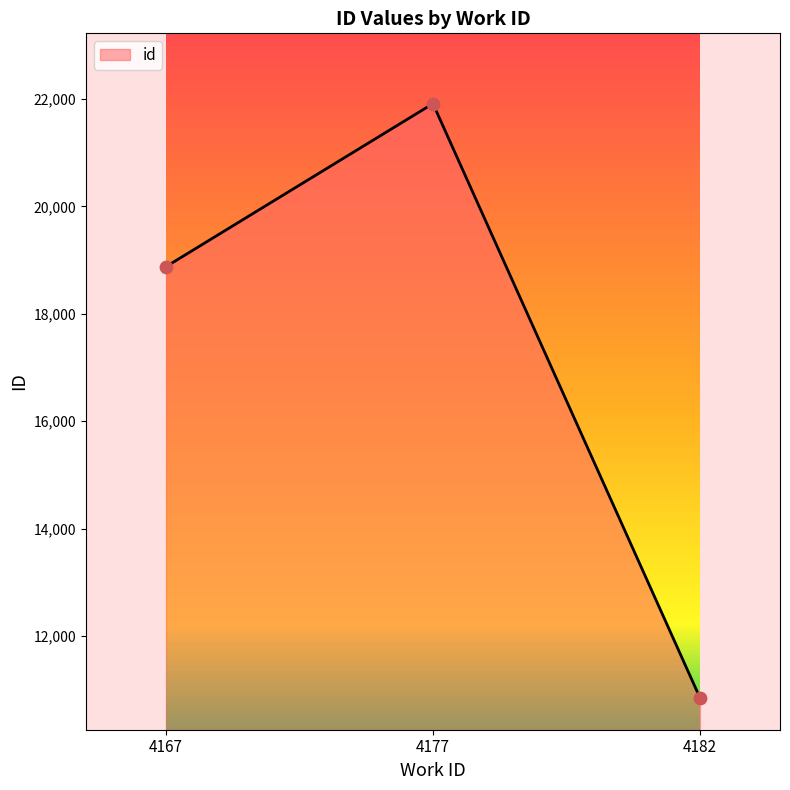

Approximately how many times larger is the value at 4182 compared to 4177?

0.5